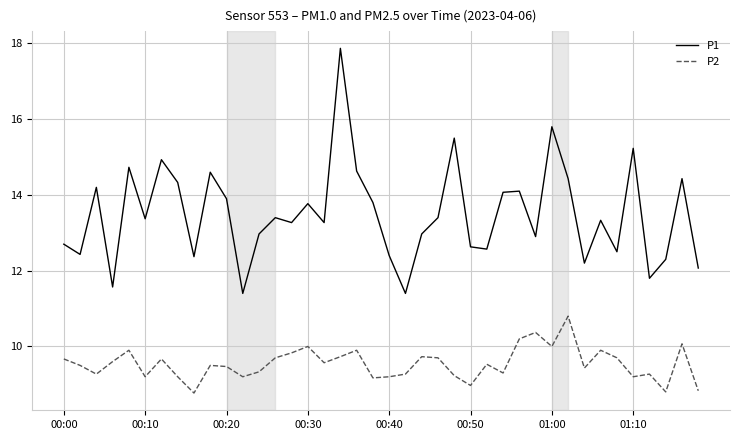

What is the difference between the maximum and minimum values in the P1 series?

6.5